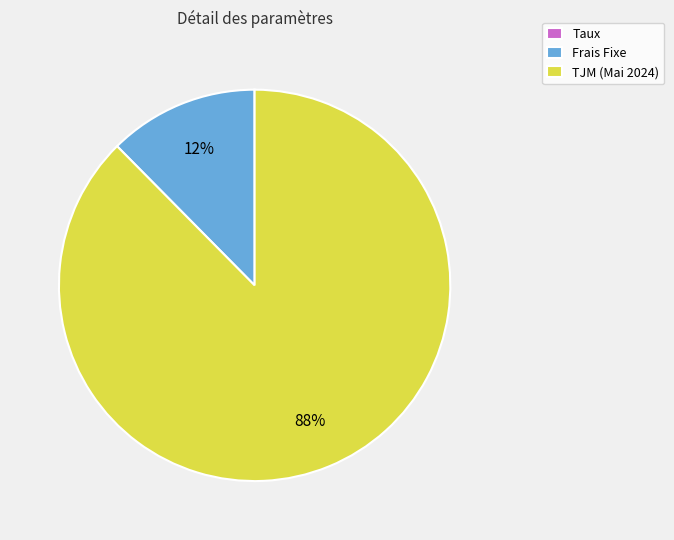

Which slice is the largest?

TJM (Mai 2024)